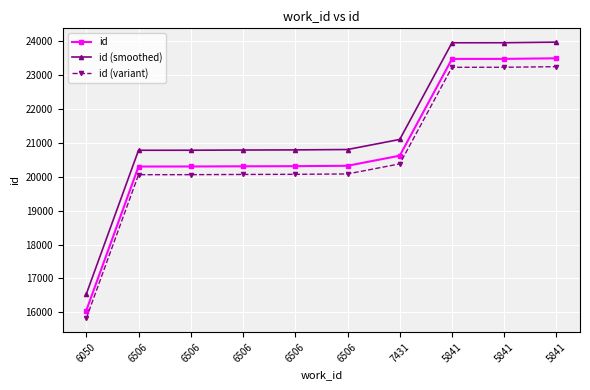

Rank the series by their average value, from highest to lowest.

id (smoothed), id, id (variant)